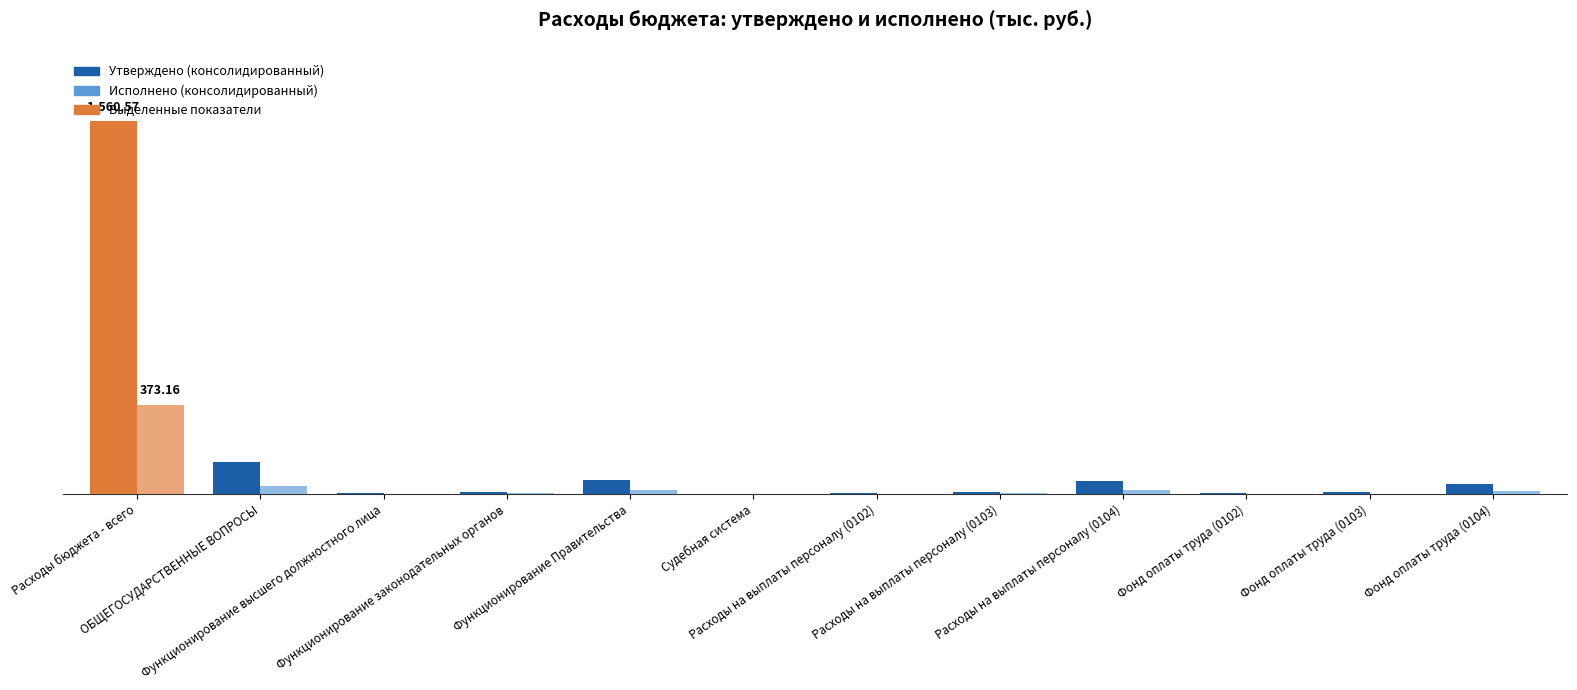

Which category has the lowest value across all series?

Судебная система